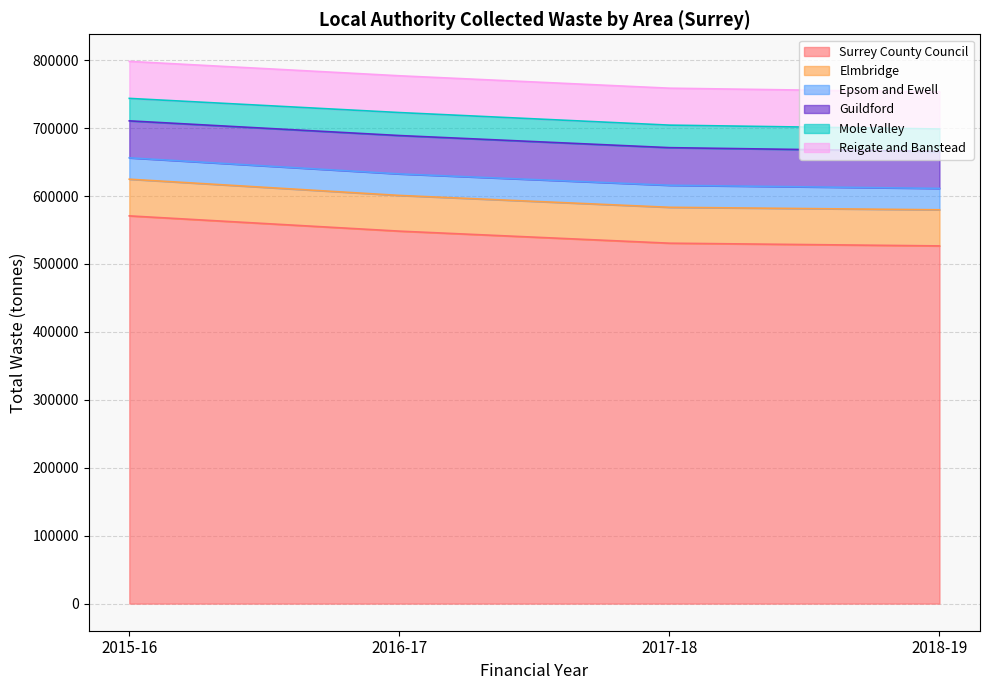

What is the highest value of the Surrey County Council series?

570774